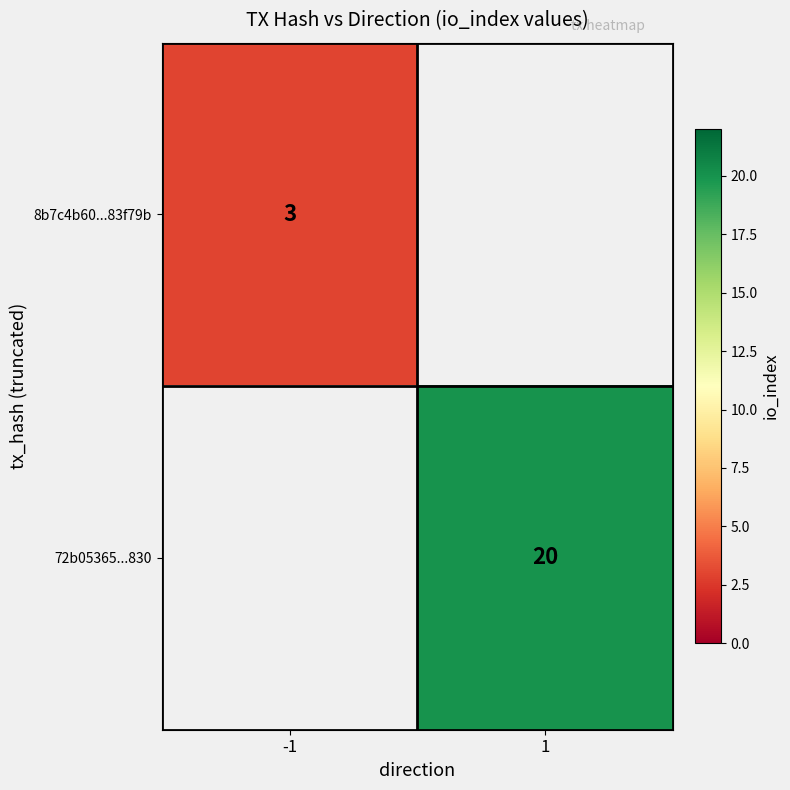

The value of 72b05365...830 at 1 is 9. True or false?

False